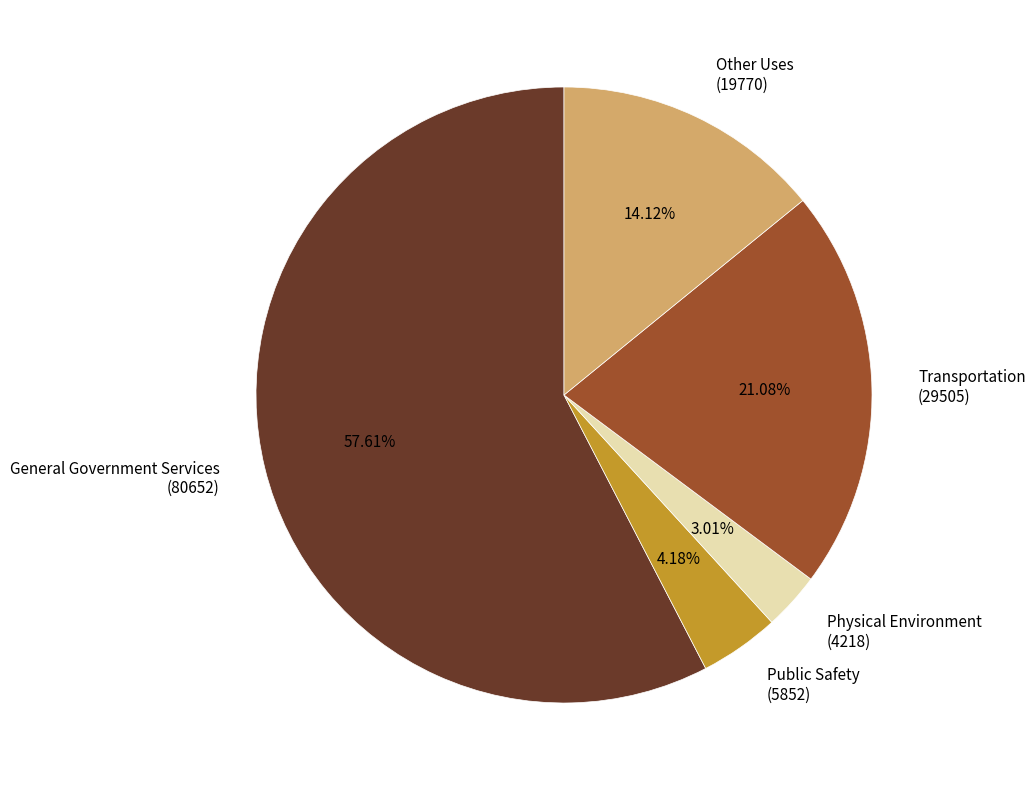

What is the largest slice in the pie chart?

General Government Services (80652)